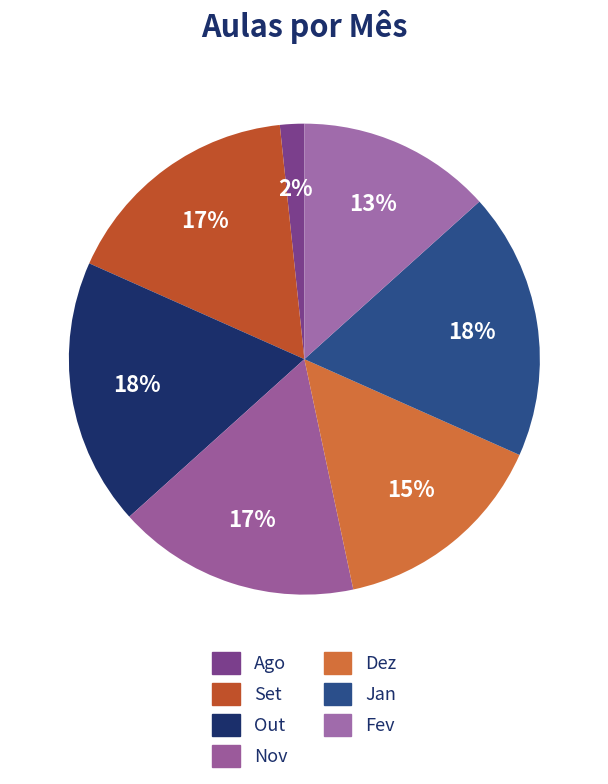

To the nearest percent, what percentage of the pie is Ago?

2%